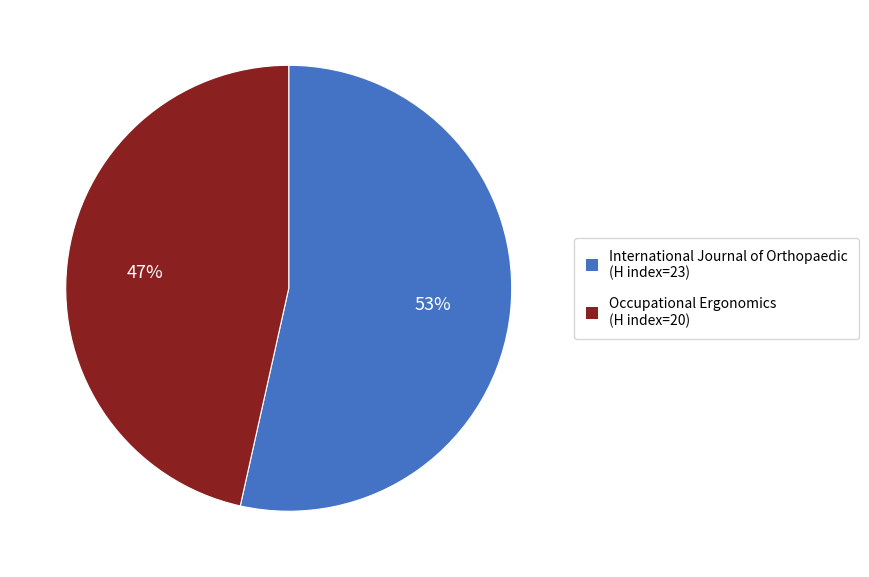

To the nearest percent, what is the average slice percentage?

50%